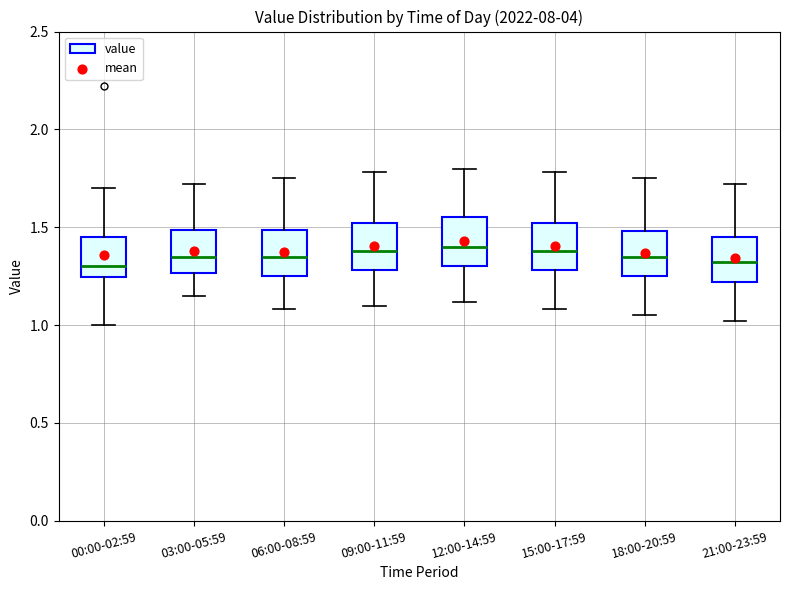

Reading left to right, read every box against the y-axis: the position of its median line, the range the box covers, and the ends of its whiskers. The values are not printed on the chart, so give them approximately, as read against the axis.

00:00-02:59: median 1.30, box 1.25 to 1.45, whiskers 1.00 to 1.70
03:00-05:59: median 1.35, box 1.25 to 1.50, whiskers 1.15 to 1.70
06:00-08:59: median 1.35, box 1.25 to 1.50, whiskers 1.10 to 1.75
09:00-11:59: median 1.40, box 1.30 to 1.50, whiskers 1.10 to 1.80
12:00-14:59: median 1.40, box 1.30 to 1.55, whiskers 1.10 to 1.80
15:00-17:59: median 1.40, box 1.30 to 1.50, whiskers 1.10 to 1.80
18:00-20:59: median 1.35, box 1.25 to 1.50, whiskers 1.05 to 1.75
21:00-23:59: median 1.30, box 1.20 to 1.45, whiskers 1.00 to 1.70